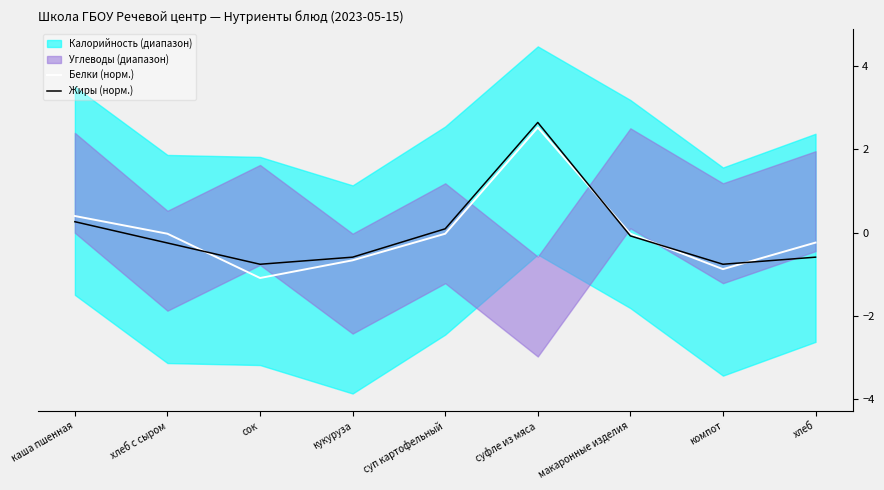

At which label does Жиры (норм.) first exceed 0?

каша пшенная